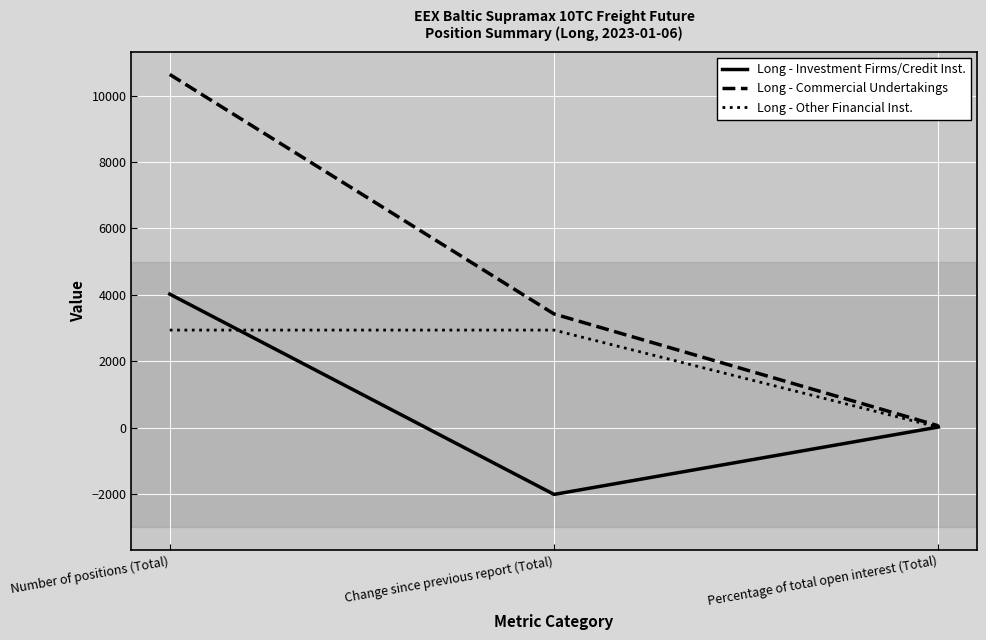

Reading right to left, extract all data points from this chart.

Long - Investment Firms/Credit Inst.: Percentage of total open interest (Total)=22.9	Change since previous report (Total)=-2005.0	Number of positions (Total)=4024.0
Long - Commercial Undertakings: Percentage of total open interest (Total)=60.4	Change since previous report (Total)=3426.4	Number of positions (Total)=10635.0
Long - Other Financial Inst.: Percentage of total open interest (Total)=16.7	Change since previous report (Total)=2941.0	Number of positions (Total)=2941.0